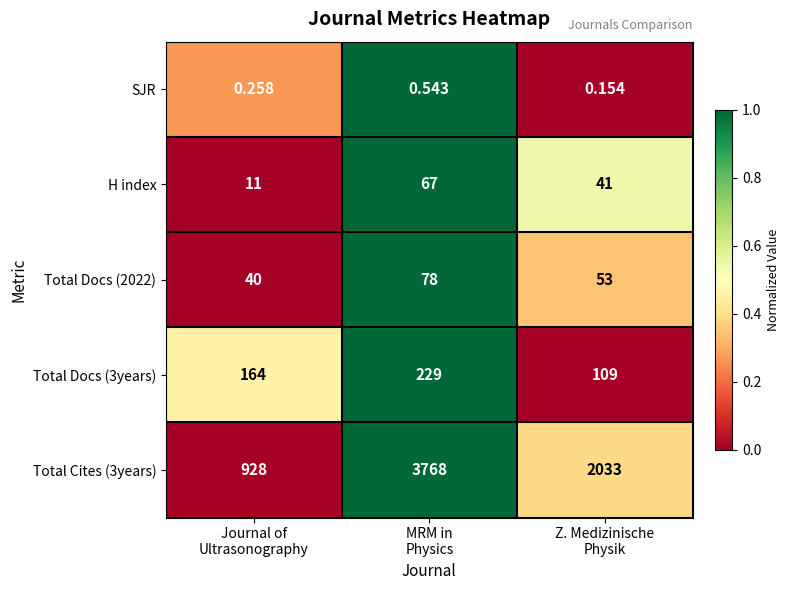

How many data points does each series have?

3